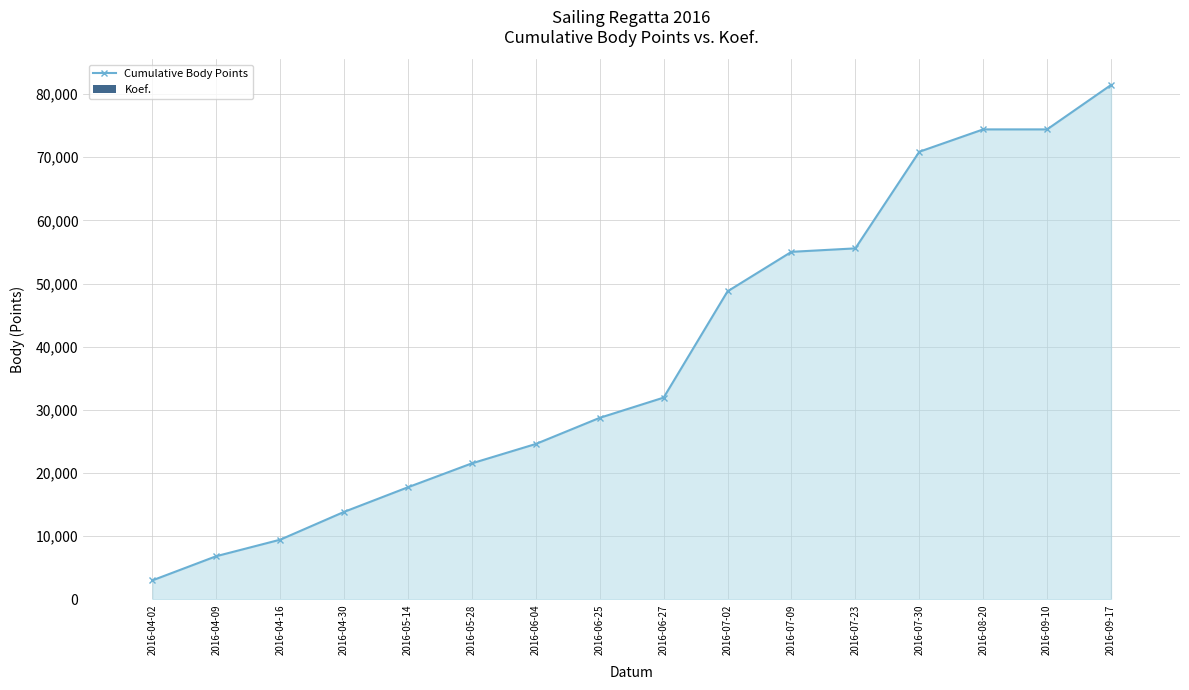

What is the difference between the maximum and minimum values in the Koef. series?

24